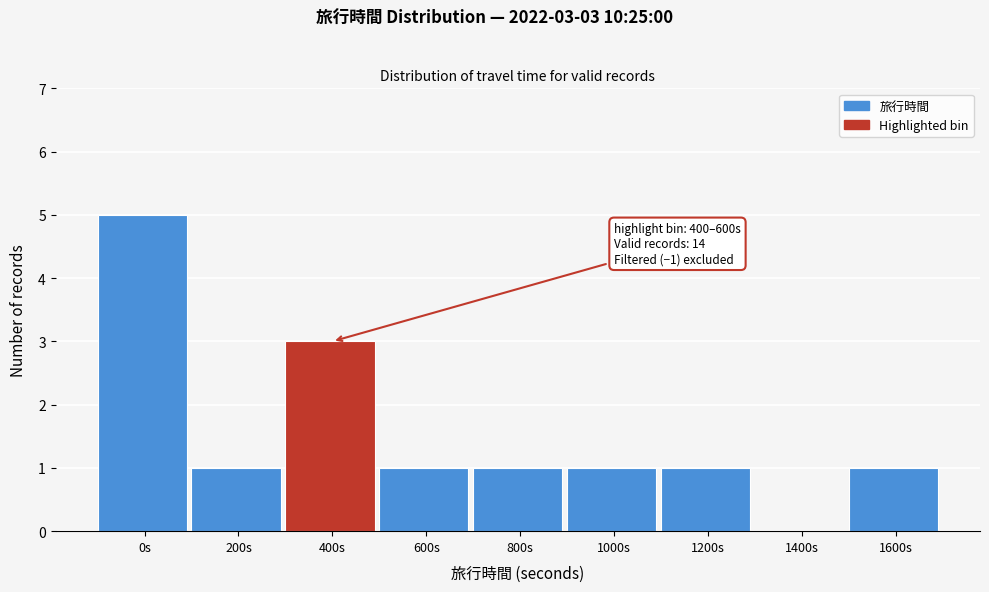

Reading left to right, extract all data points from this chart.

0s=5	200s=1	400s=3	600s=1	800s=1	1000s=1	1200s=1	1400s=0	1600s=1